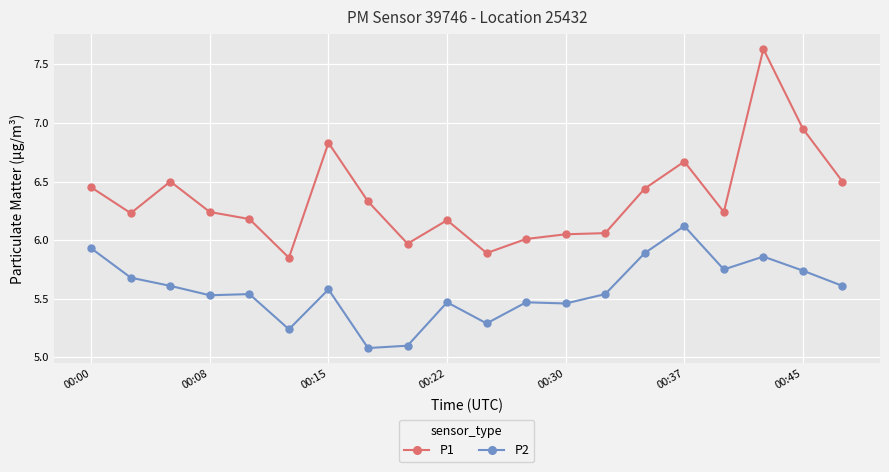

True or false: P1 and P2 intersect in this chart.

False